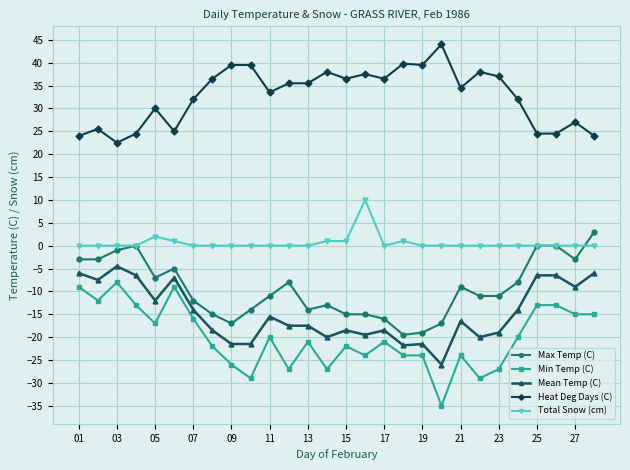

Which series has the largest total across all categories?

Heat Deg Days (C)